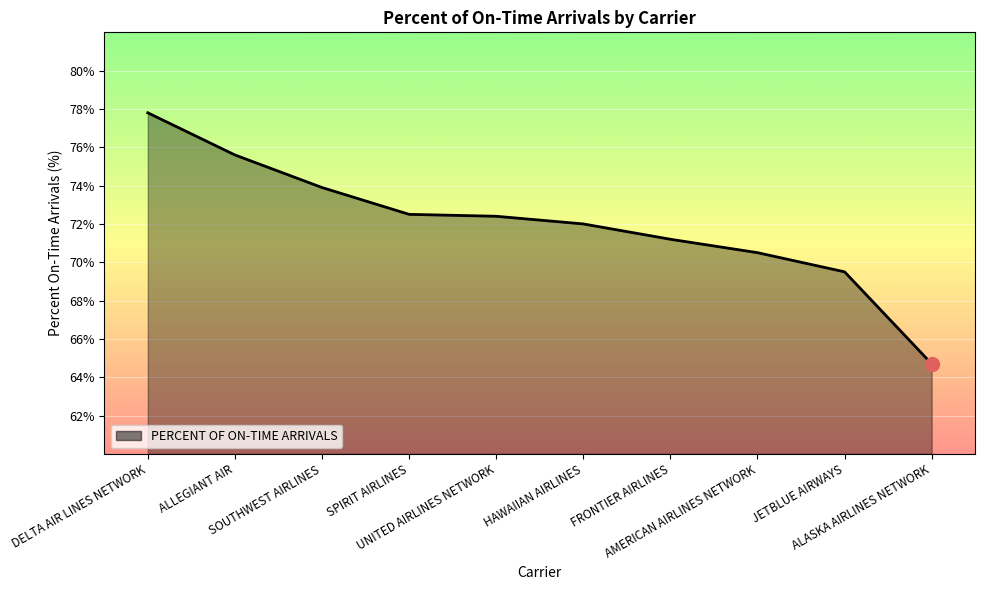

What is the difference between the maximum and minimum values?

13.1